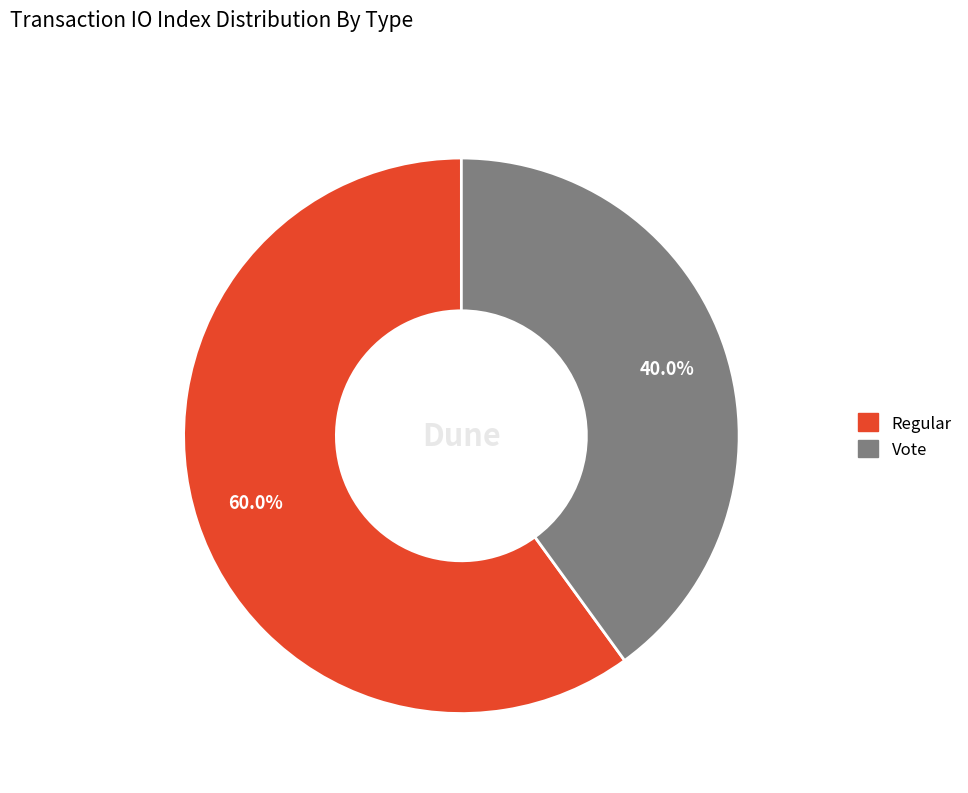

To the nearest percent, what percentage of the pie is Vote?

40%